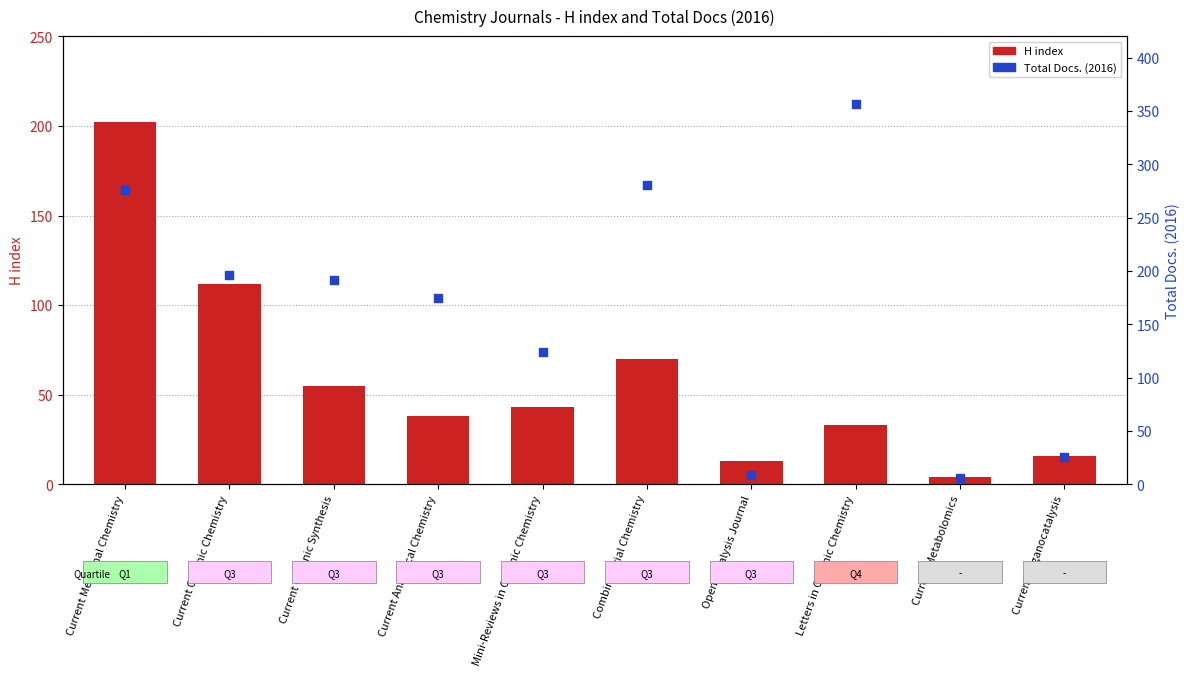

What are all the series names shown in the legend?

H index, Total Docs. (2016)